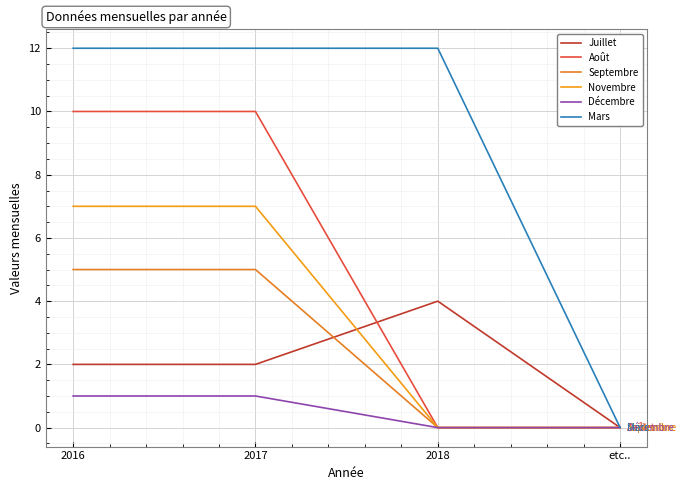

What are all the series names shown in the legend?

Juillet, Août, Septembre, Novembre, Décembre, Mars